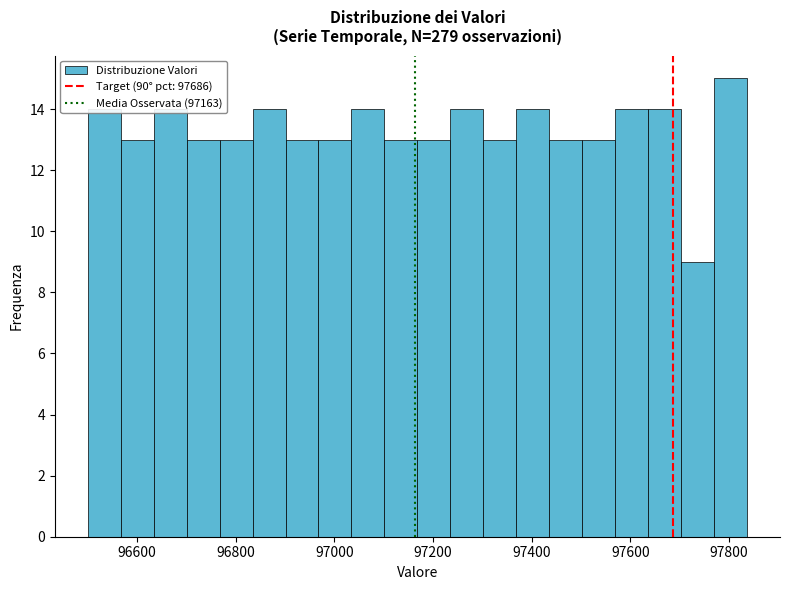

Read against the x-axis, roughly where is the centre of the tallest bar?

97800